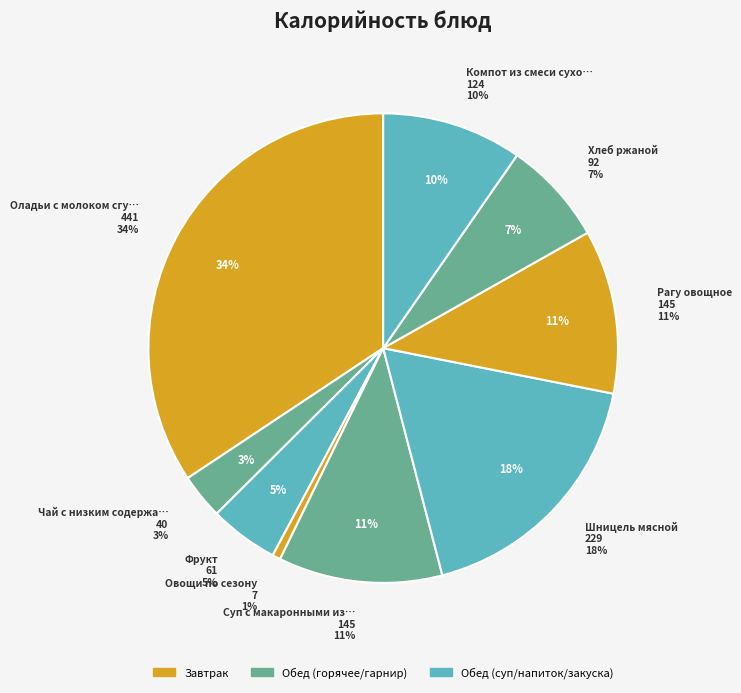

Does any single category account for the majority?

No